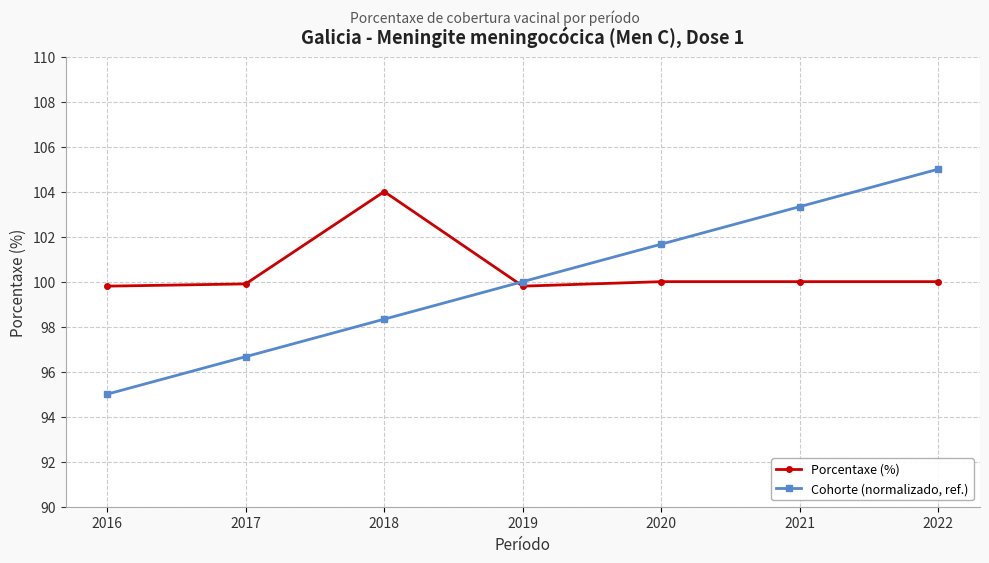

Which series has the largest total across all categories?

Porcentaxe (%)